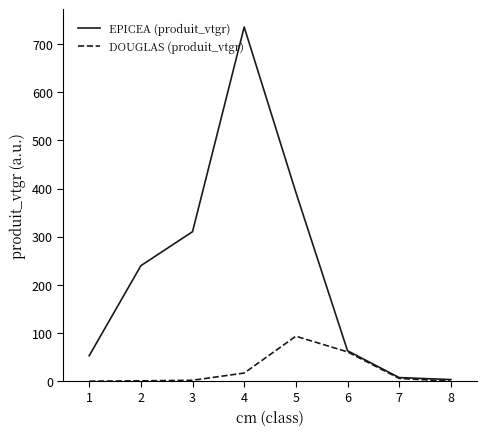

What are all the series names shown in the legend?

EPICEA (produit_vtgr), DOUGLAS (produit_vtgr)